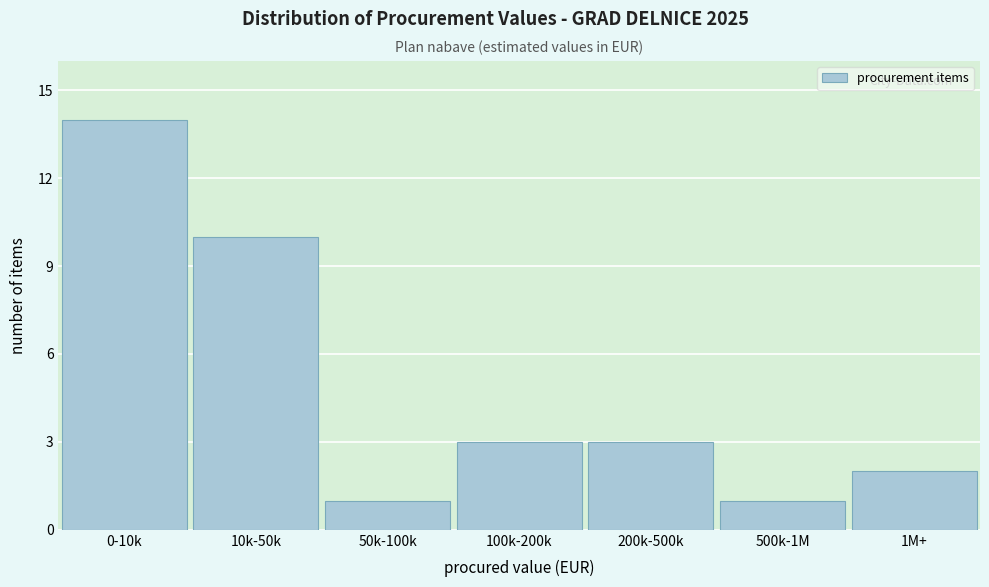

Reading left to right, transcribe all the data shown in this chart.

14	10	1	3	3	1	2